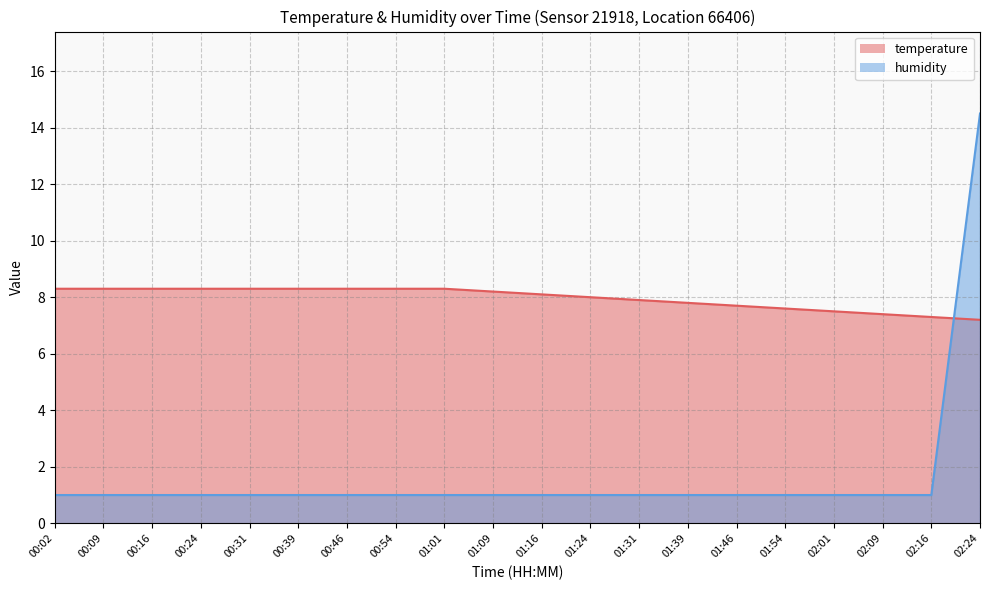

Is it true that temperature equals 7.7 at 01:46?

True